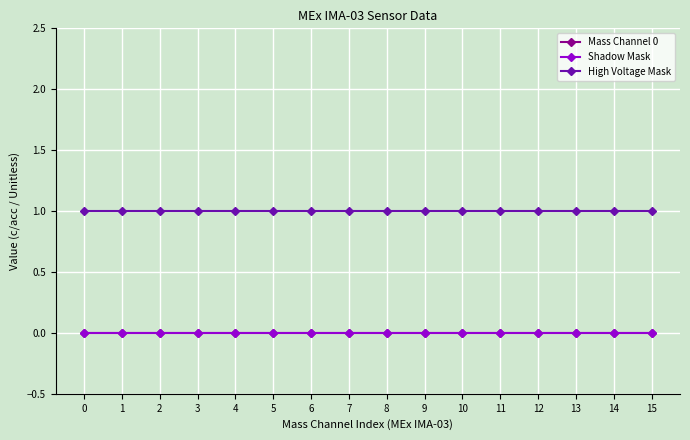

True or false: Shadow Mask and Mass Channel 0 intersect in this chart.

False